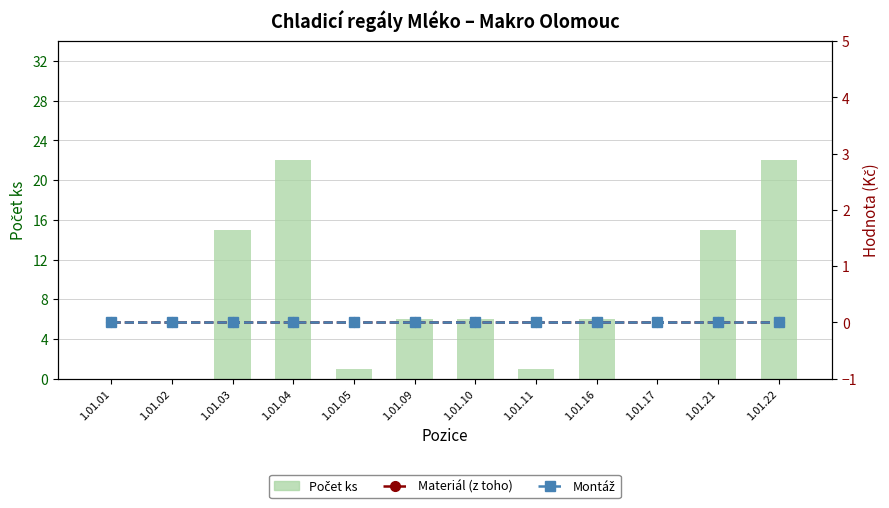

Does the chart contain stacked bars?

No